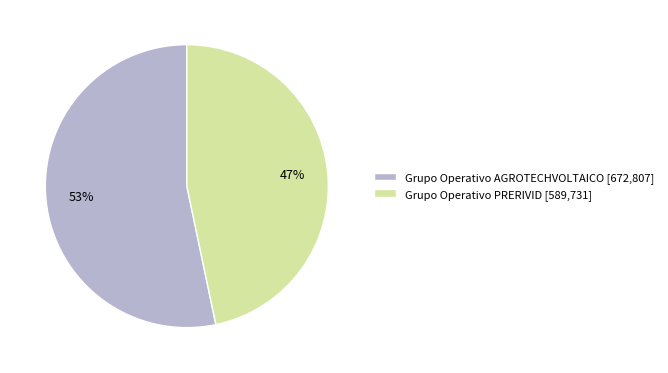

What is the smallest slice in the pie chart?

Grupo Operativo PRERIVID